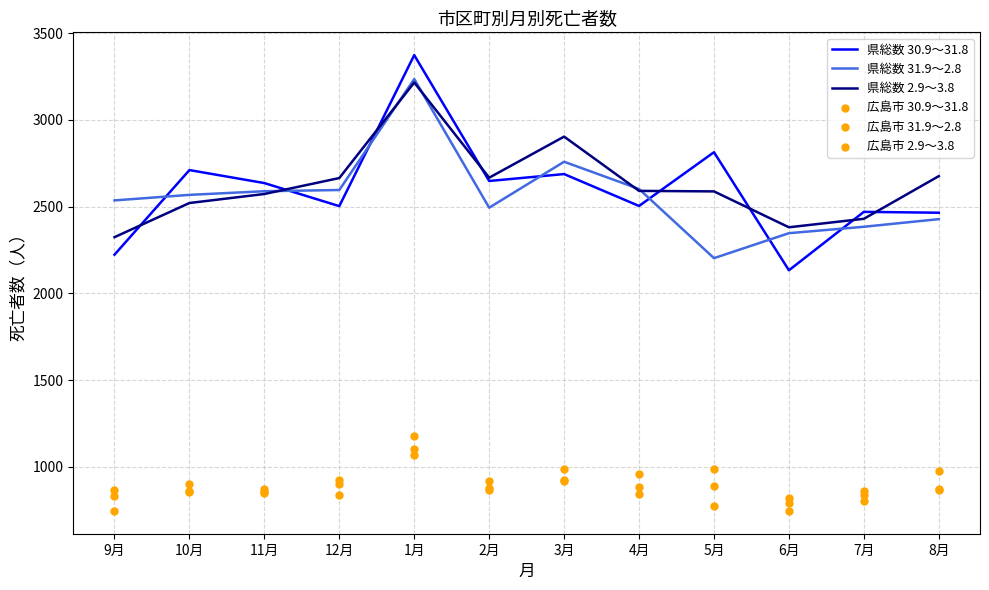

Which series contains the highest Y value?

県総数 30.9～31.8